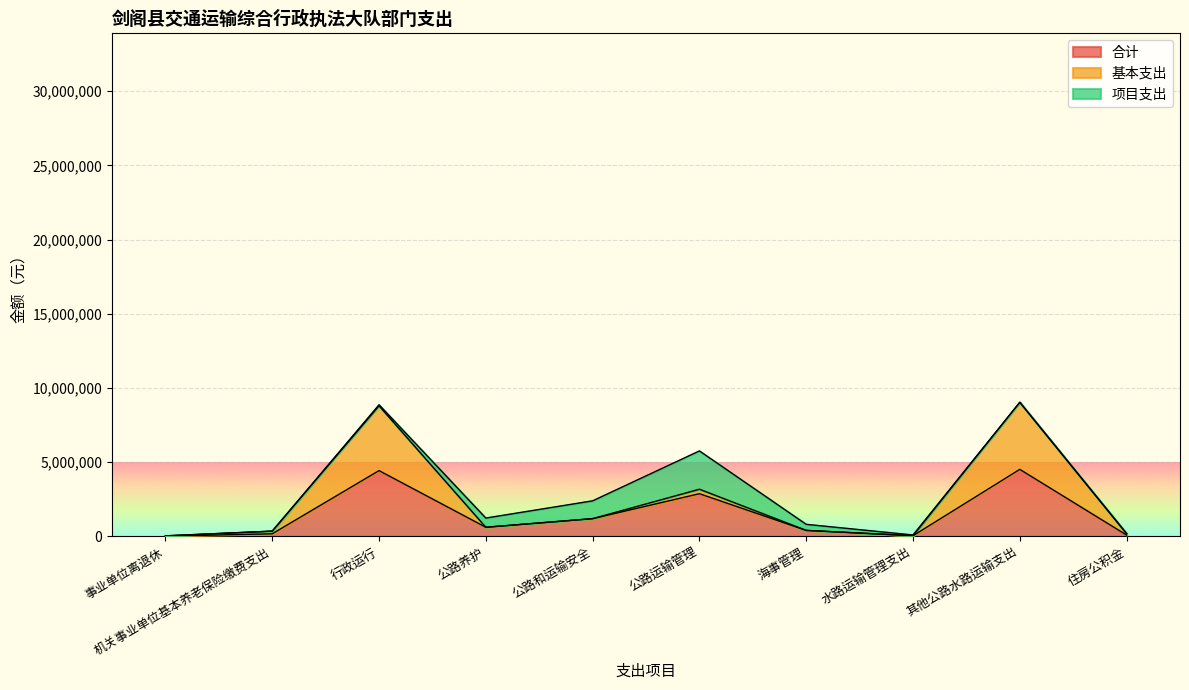

Reading left to right, list all the values displayed in this chart.

合计: 20808.0	179407.0	4436652.6	620000.0	1200000.0	2881905.1	408400.0	50000.0	4520000.0	94677.2
基本支出: 20808.0	179407.0	4366652.6	0.0	0.0	301105.1	0.0	0.0	4520000.0	94677.2
项目支出: 0.0	0.0	70000.0	620000.0	1200000.0	2580800.0	408400.0	50000.0	0.0	0.0